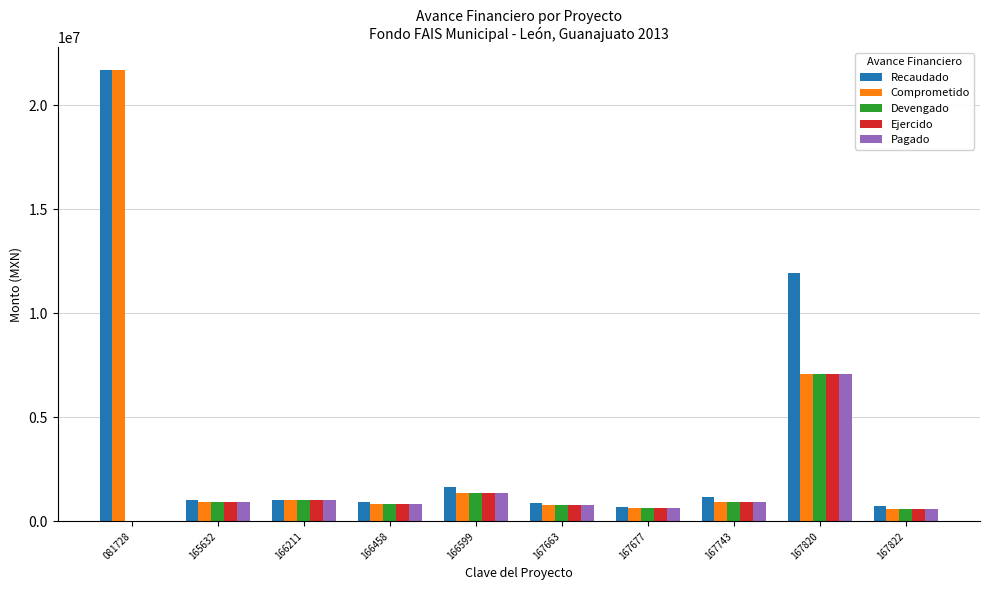

What is the total value across all series at 166458?

4351277.7